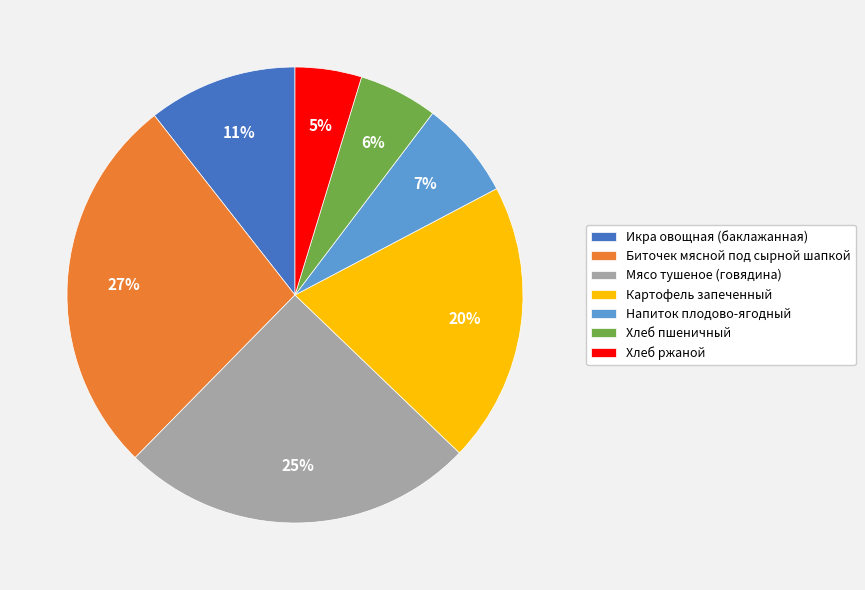

How many segments does this pie chart have?

7